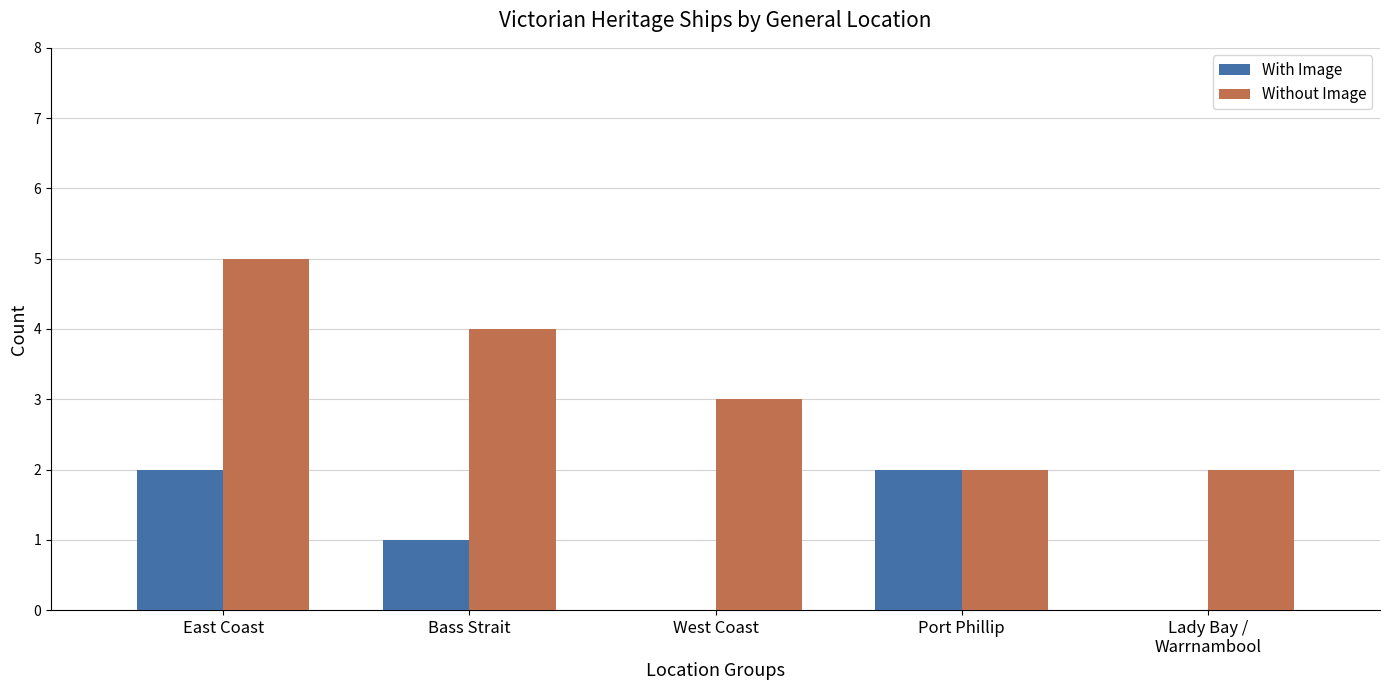

What is the sum of all Without Image values?

16